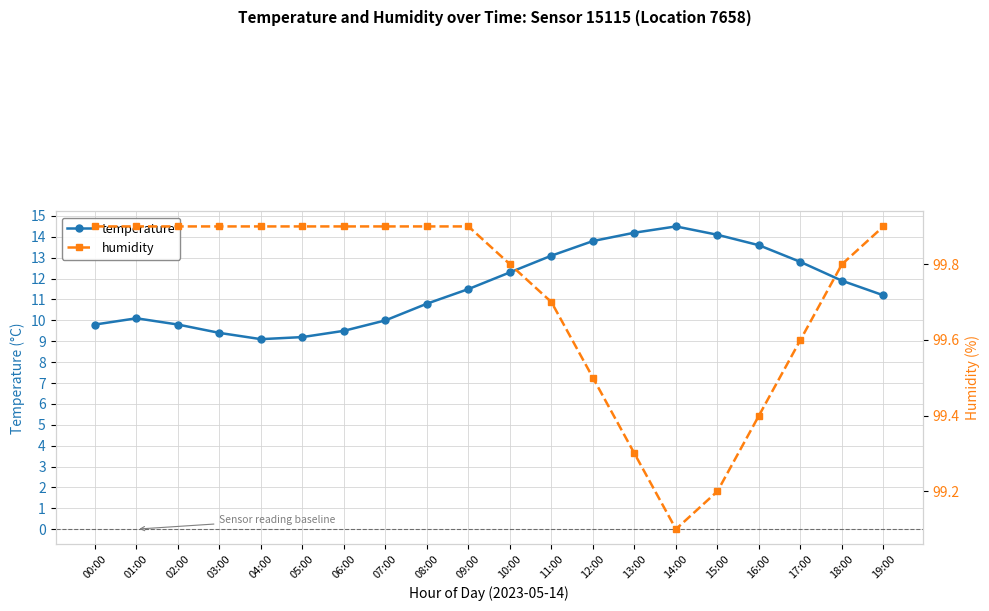

Where is the first local minimum for temperature?

04:00